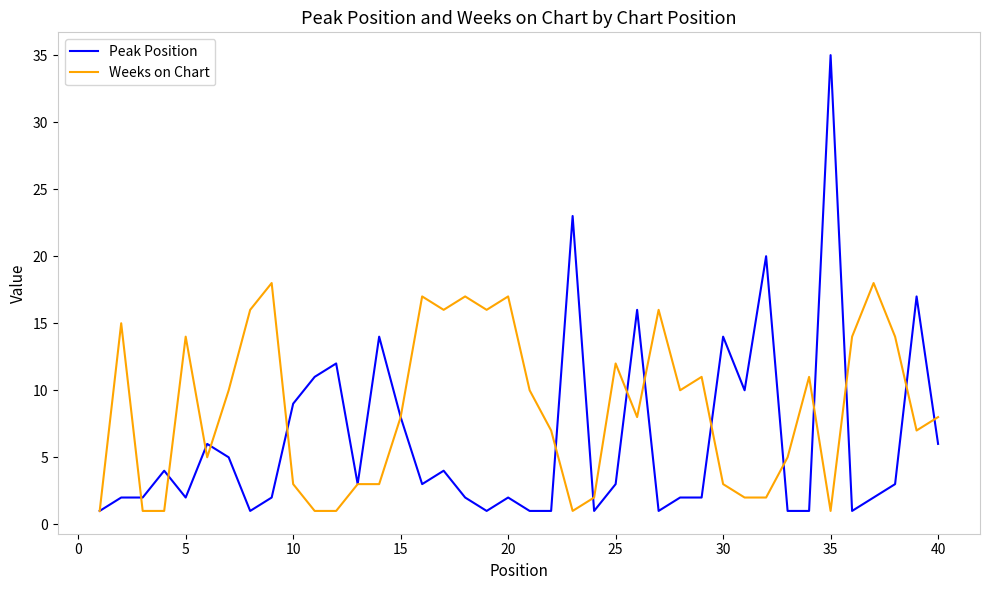

Reading left to right, list all the values displayed in this chart.

Peak Position: 1	2	2	4	2	6	5	1	2	9	11	12	3	14	8	3	4	2	1	2	1	1	23	1	3	16	1	2	2	14	10	20	1	1	35	1	2	3	17	6
Weeks on Chart: 1	15	1	1	14	5	10	16	18	3	1	1	3	3	8	17	16	17	16	17	10	7	1	2	12	8	16	10	11	3	2	2	5	11	1	14	18	14	7	8